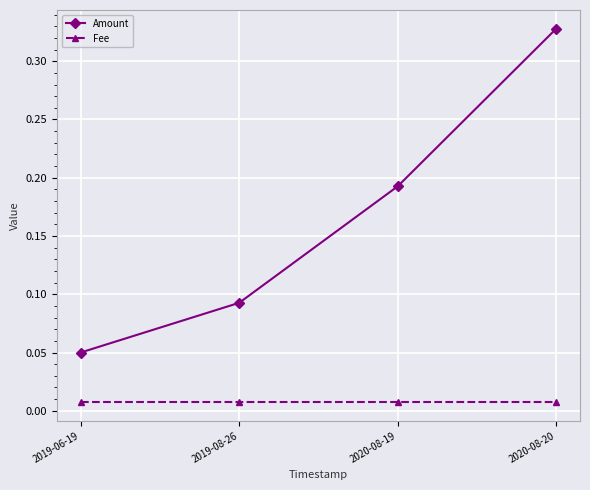

Which series has the largest range (max minus min)?

Amount